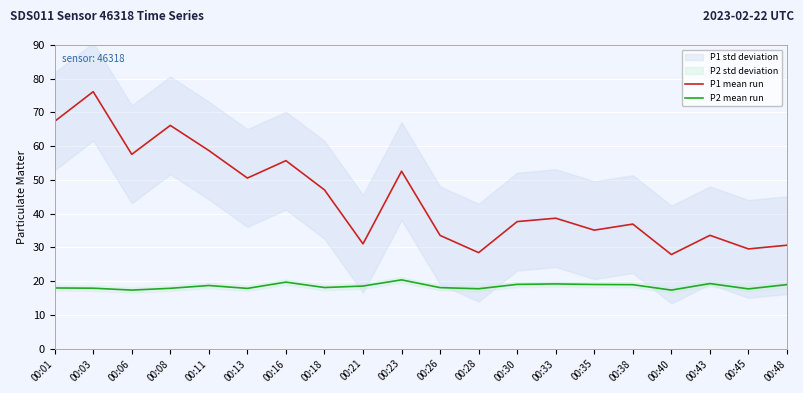

True or false: P1 mean run has a value of 35.1 at 00:35.

True